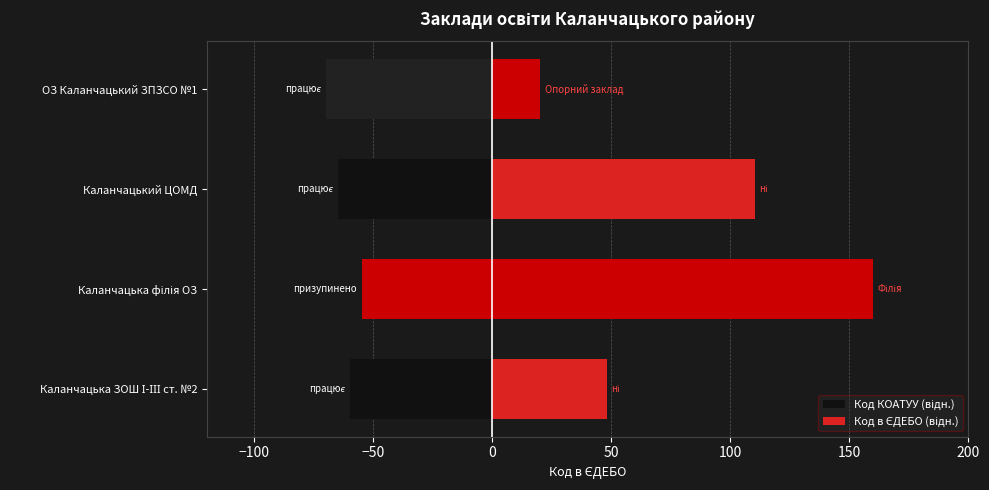

At how many categories does at least one series exceed 110?

2